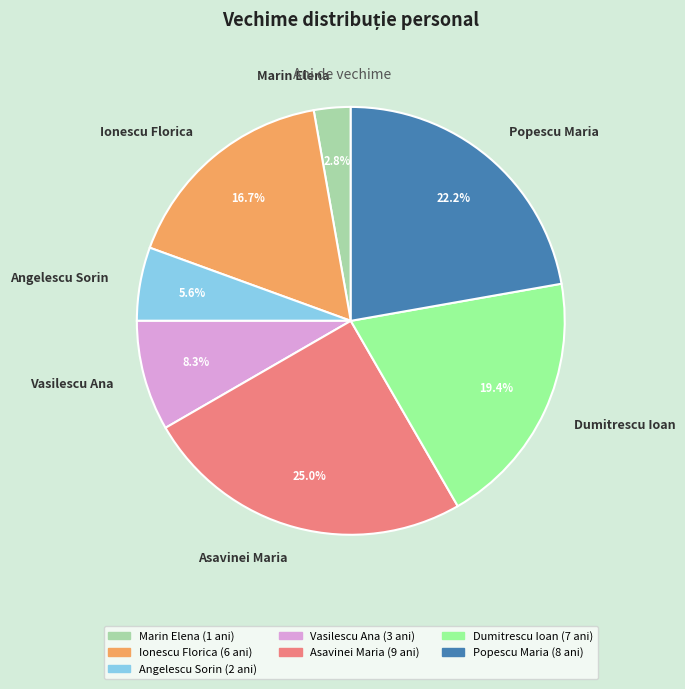

Rank the categories by value from highest to lowest.

Asavinei Maria, Popescu Maria, Dumitrescu Ioan, Ionescu Florica, Vasilescu Ana, Angelescu Sorin, Marin Elena